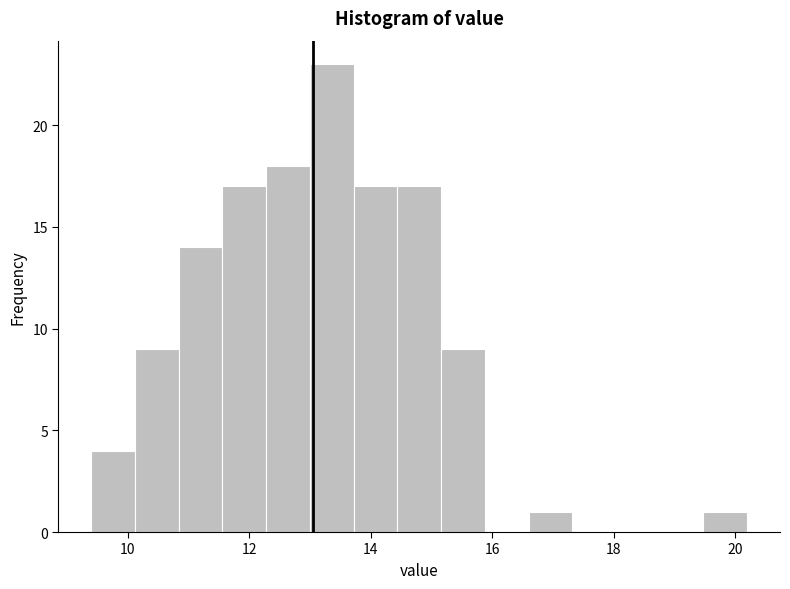

Read against the x-axis, roughly where is the centre of the tallest bar?

13.4